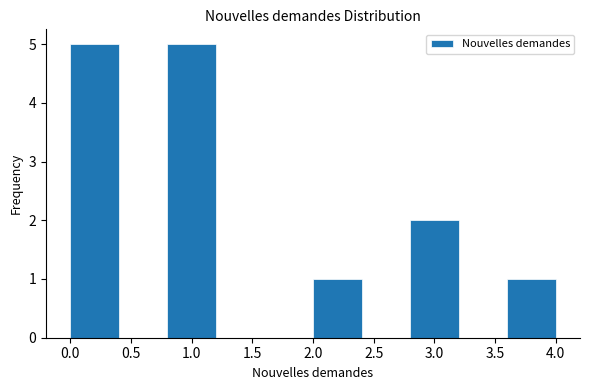

What is the height of the bar covering 2.0 to 2.4 on the x-axis? The values are not printed on the chart, so give them approximately, as read against the axis.

1